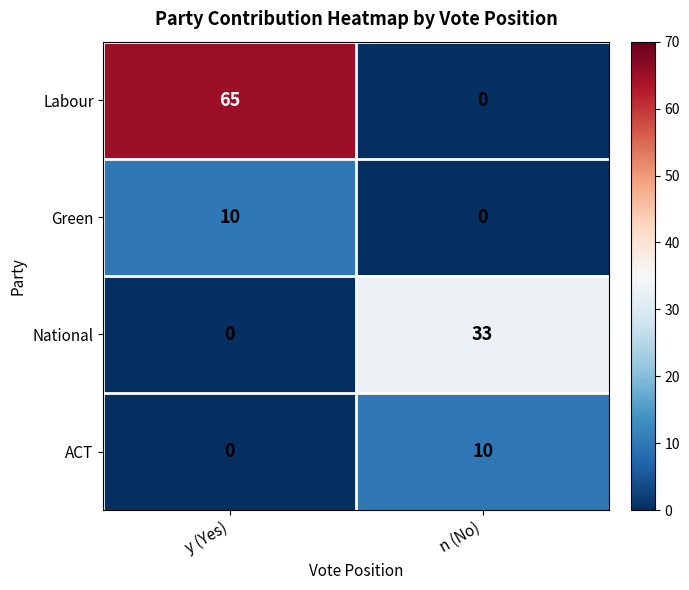

What is the sum of the ACT values at n (No) and y (Yes)?

10